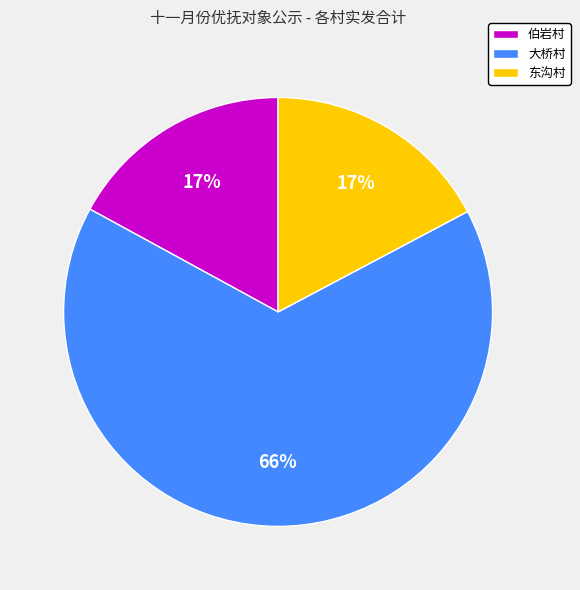

Is the sum of 大桥村 and 东沟村 greater than half?

Yes